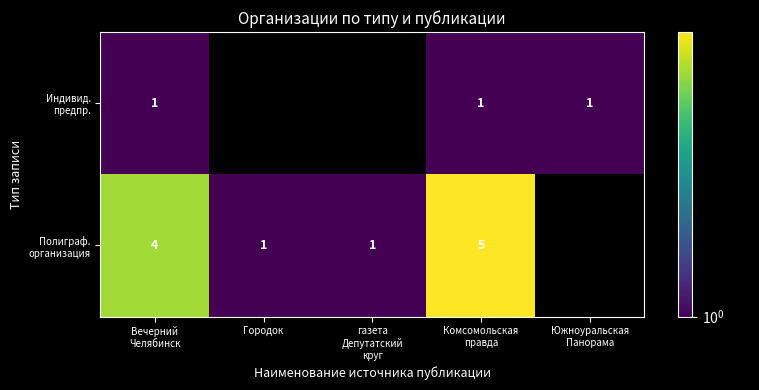

What is the minimum value shown in the chart?

1.0